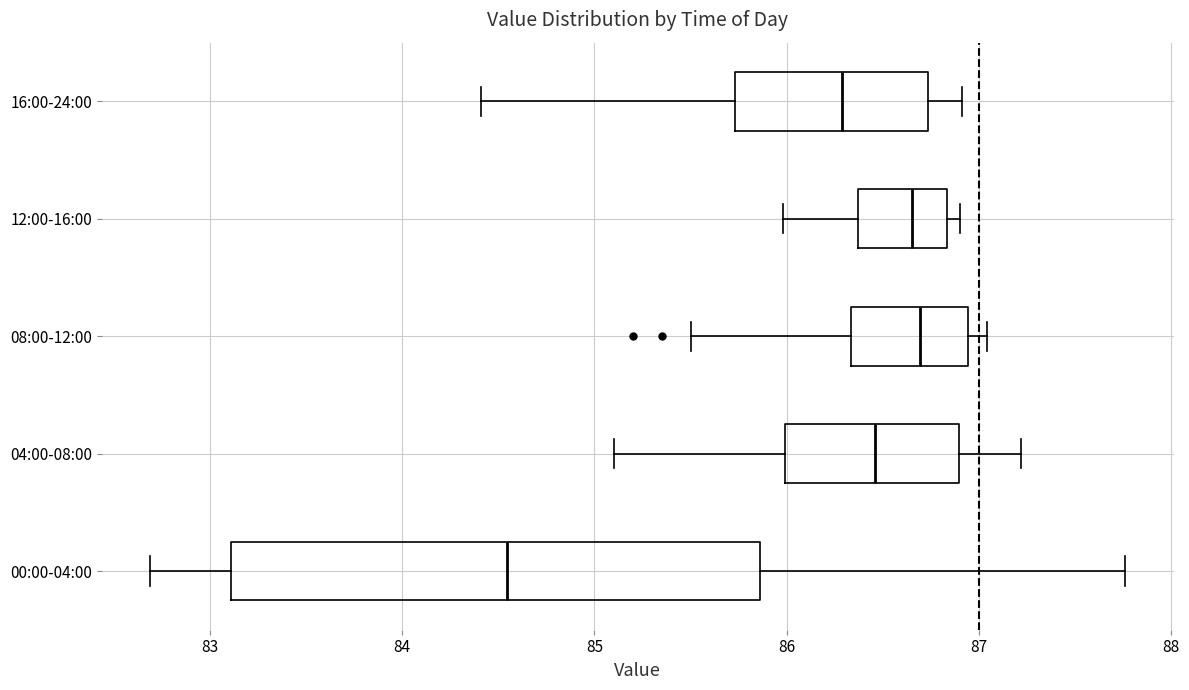

Reading bottom to top, read every box against the x-axis: the position of its median line, the range the box covers, and the ends of its whiskers. The values are not printed on the chart, so give them approximately, as read against the axis.

00:00-04:00: median 84.5, box 83.1 to 85.9, whiskers 82.7 to 87.8
04:00-08:00: median 86.5, box 86.0 to 86.9, whiskers 85.1 to 87.2
08:00-12:00: median 86.7, box 86.3 to 86.9, whiskers 85.5 to 87.0
12:00-16:00: median 86.7, box 86.4 to 86.8, whiskers 86.0 to 86.9
16:00-24:00: median 86.3, box 85.7 to 86.7, whiskers 84.4 to 86.9